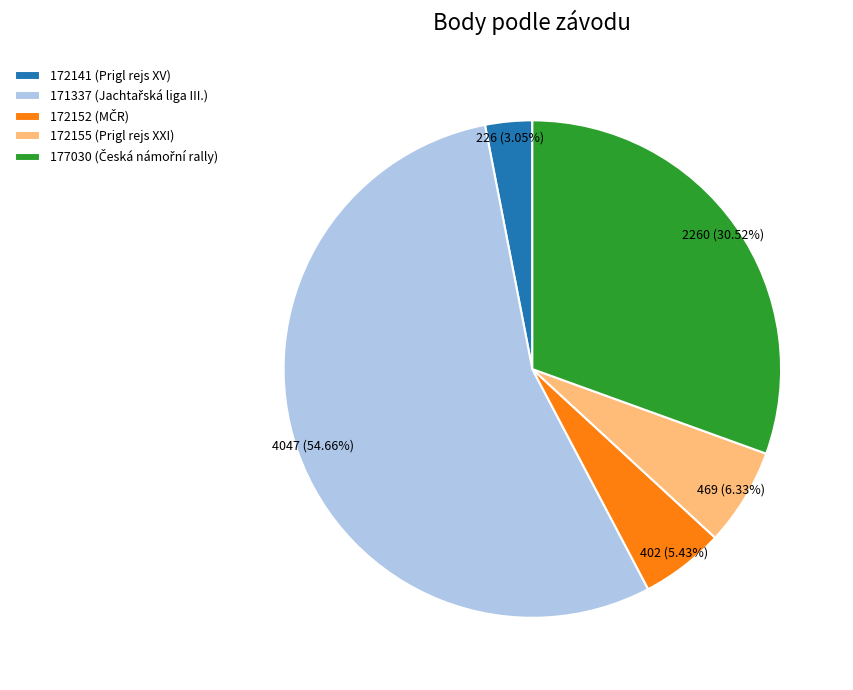

To the nearest percent, what is the difference between the largest and smallest slice percentages?

52%